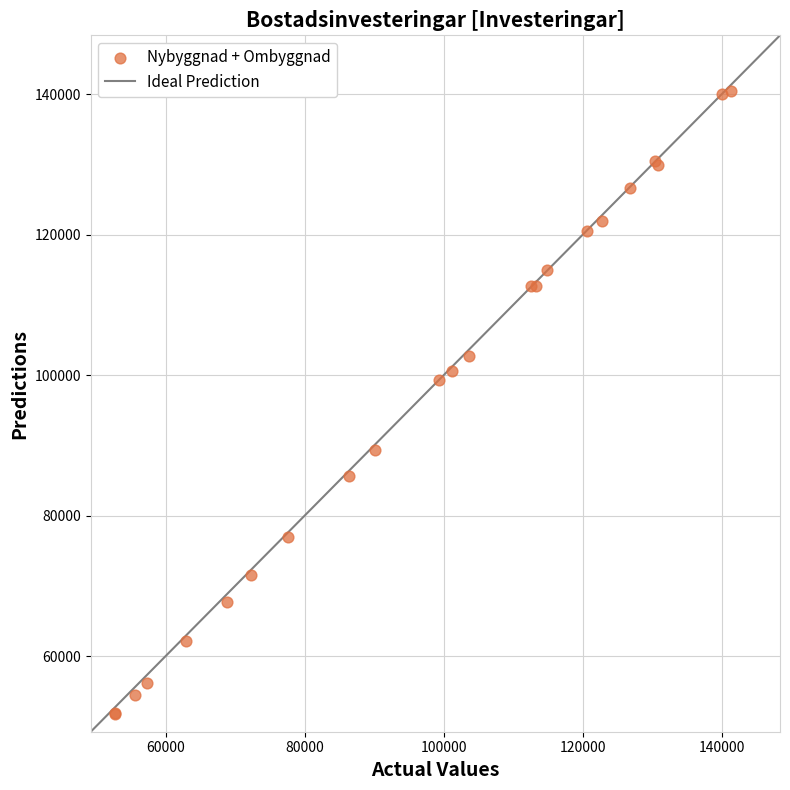

What Y value in the scatter plot is closest to 96141?

99318.0